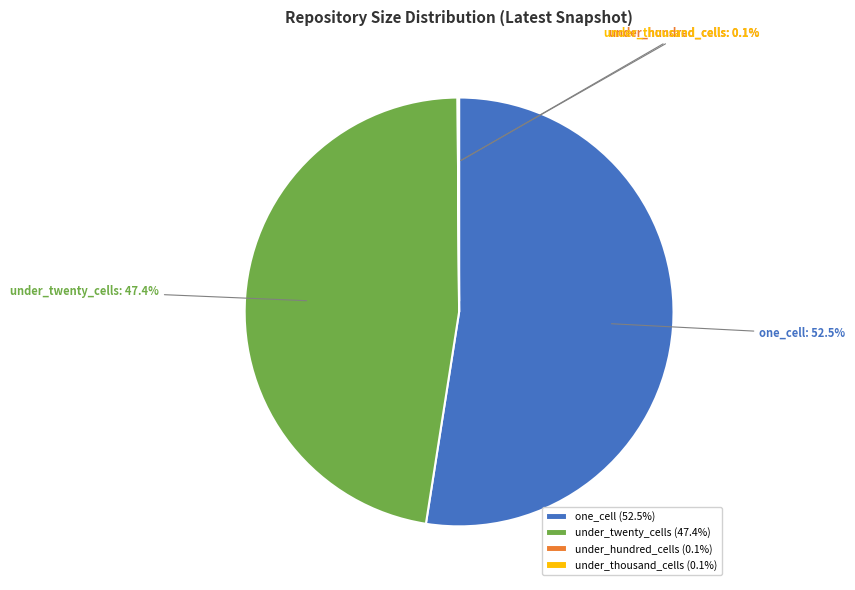

What percentage is NOT represented by under_twenty_cells?

52.6%